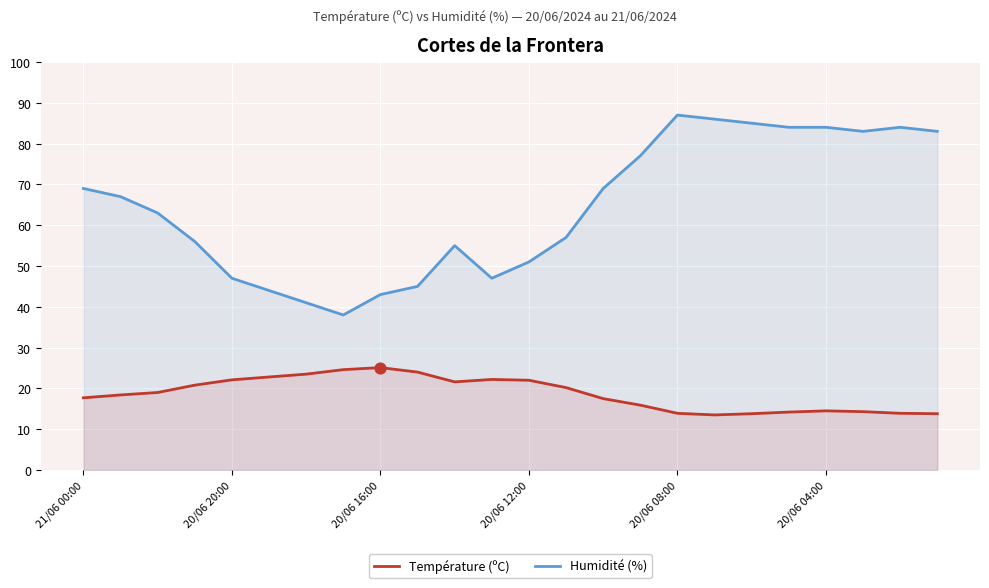

Which series has the widest spread of Y values?

Humidité (%)